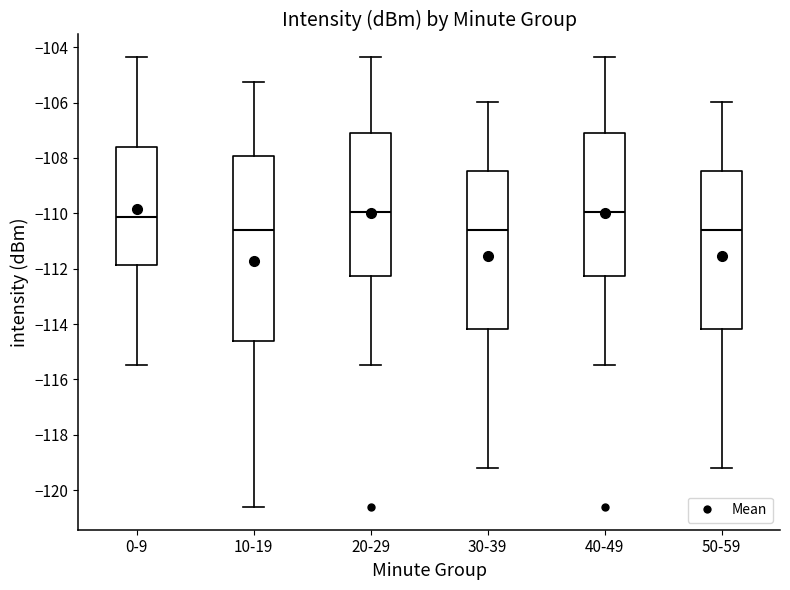

Reading left to right, read every box against the y-axis: the position of its median line, the range the box covers, and the ends of its whiskers. The values are not printed on the chart, so give them approximately, as read against the axis.

0-9: median -110.2, box -111.8 to -107.6, whiskers -115.4 to -104.4
10-19: median -110.6, box -114.6 to -108.0, whiskers -120.6 to -105.2
20-29: median -110.0, box -112.2 to -107.2, whiskers -115.4 to -104.4
30-39: median -110.6, box -114.2 to -108.4, whiskers -119.2 to -106.0
40-49: median -110.0, box -112.2 to -107.2, whiskers -115.4 to -104.4
50-59: median -110.6, box -114.2 to -108.4, whiskers -119.2 to -106.0